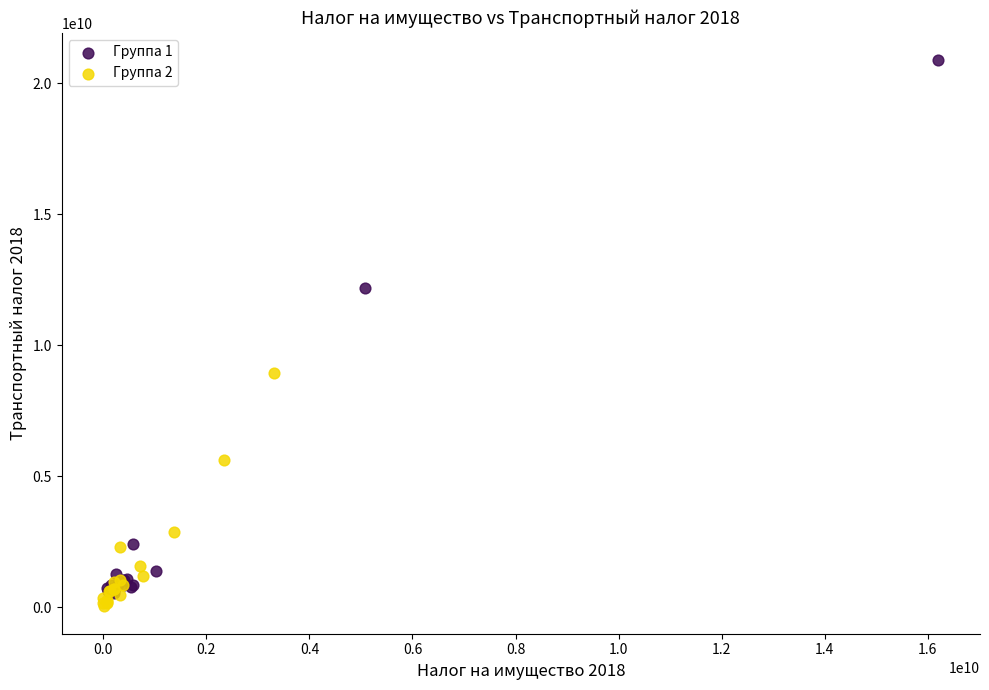

Which series contains the highest Y value?

Группа 1